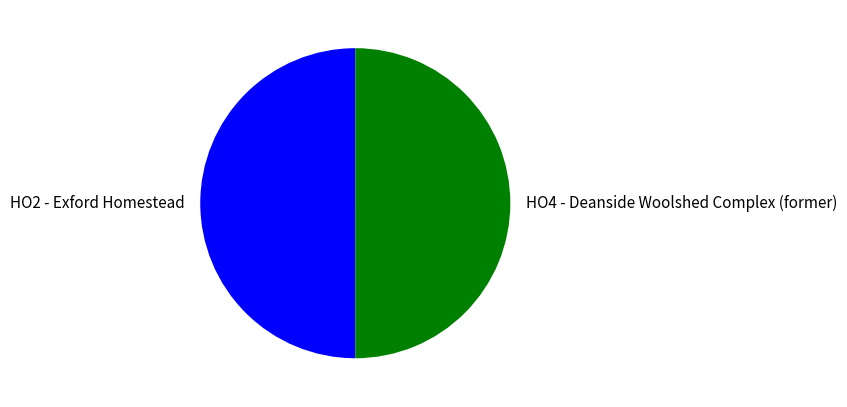

How many slices are in this pie chart?

2